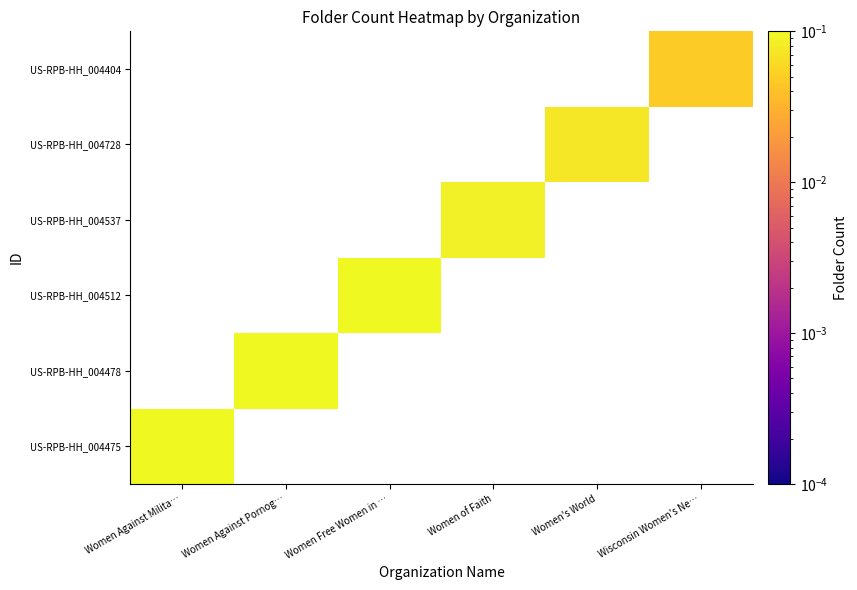

How many positive values does the US-RPB-HH_004478 series have?

1